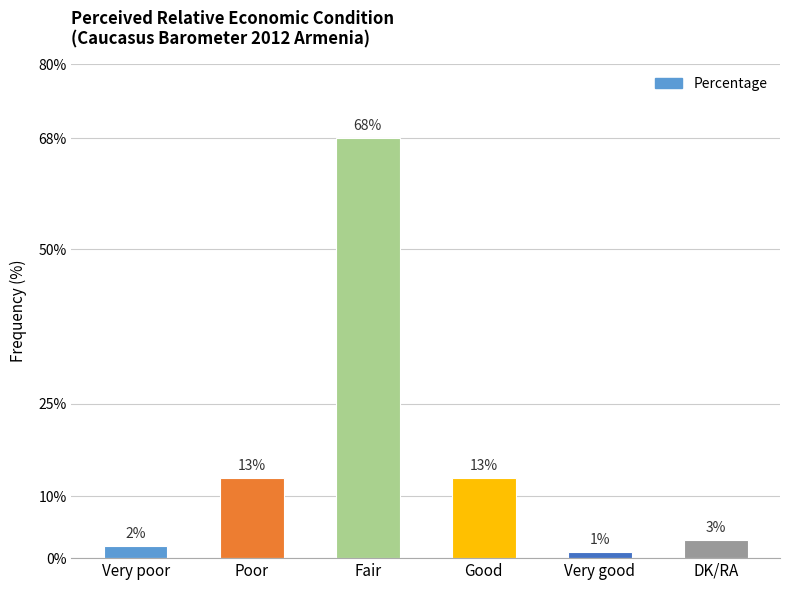

Which has a higher value, Very good or Very poor?

Very poor